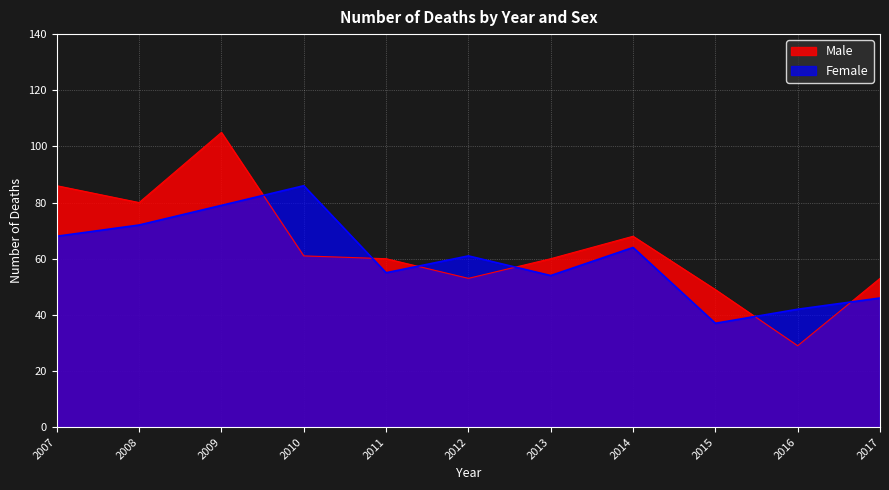

What is the sum of the Female values at 2013 and 2017?

100